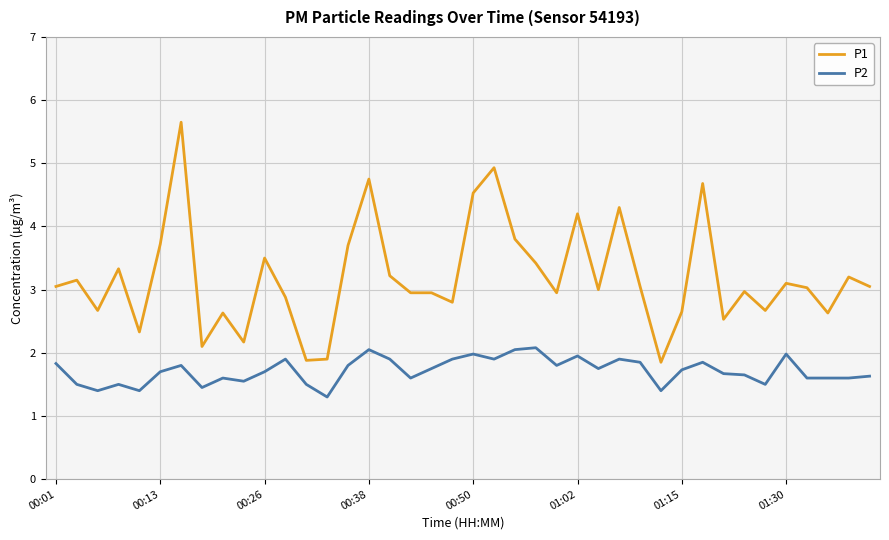

Rank the series by their maximum value, from highest to lowest.

P1, P2